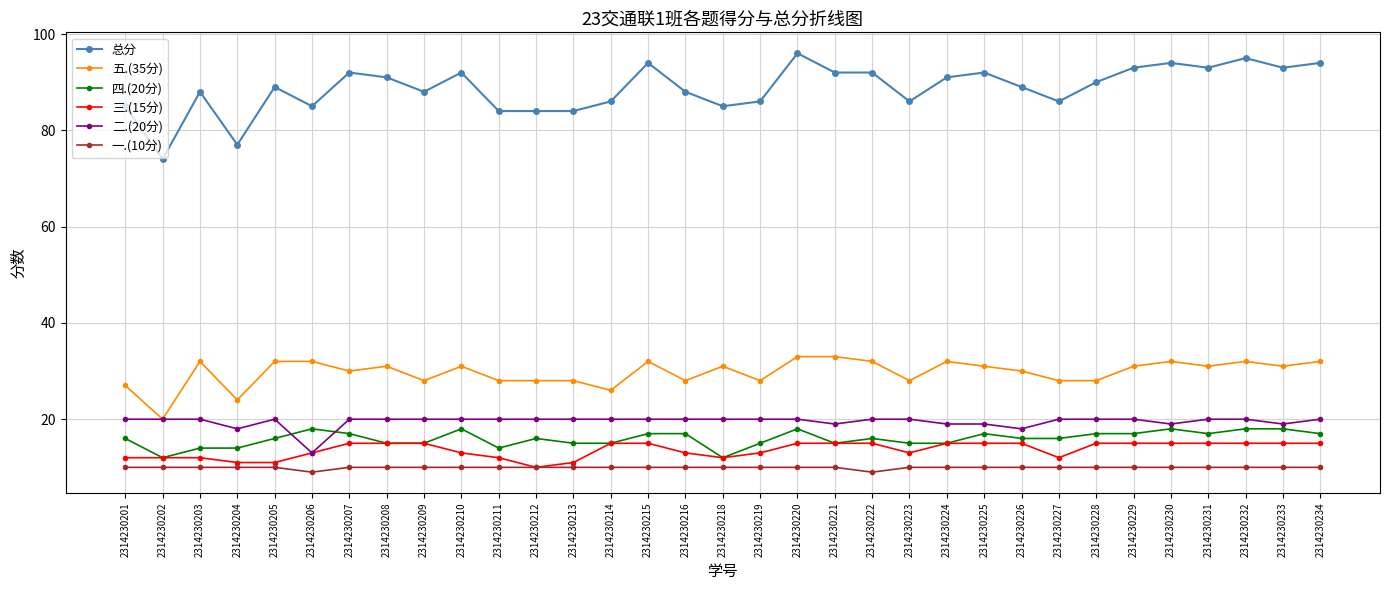

At how many categories does at least one series exceed 78?

31